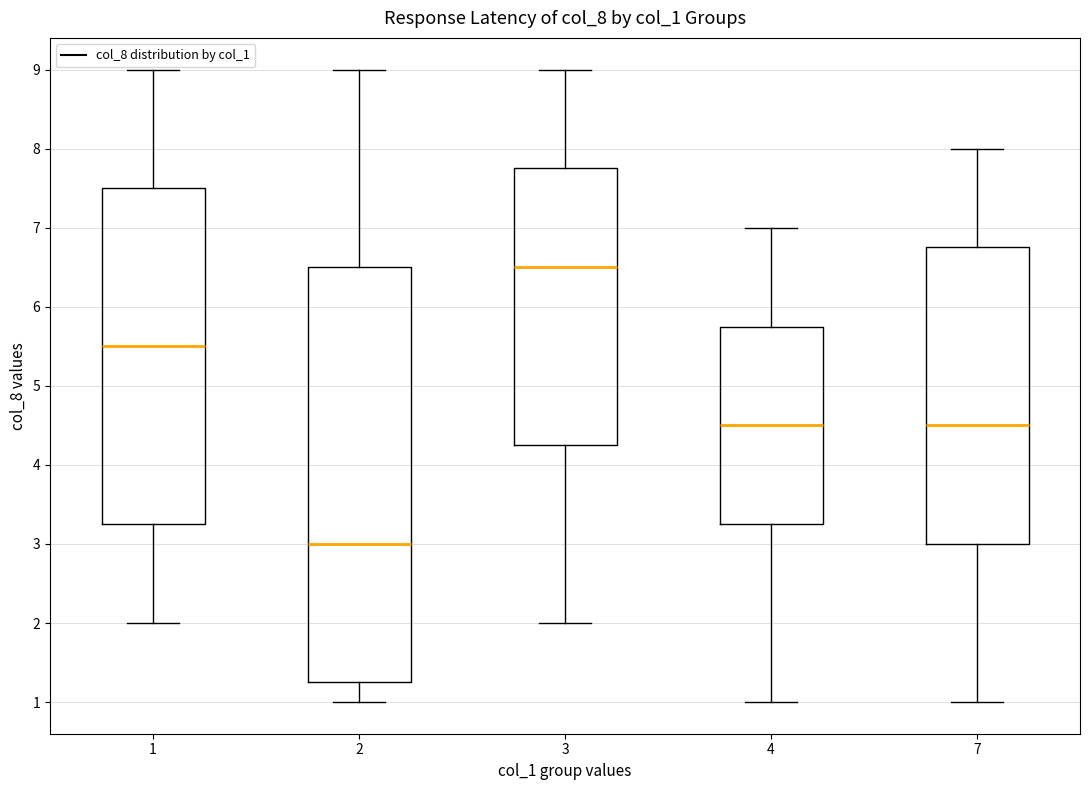

Which box's median line is the lowest?

2